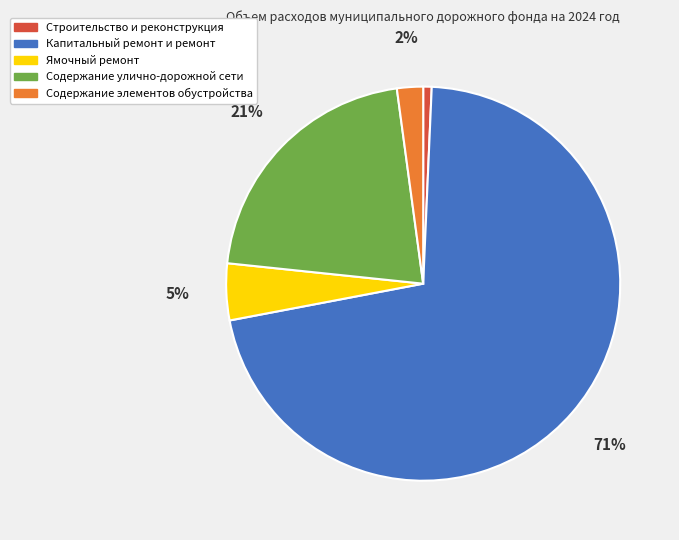

To the nearest percent, what is the difference between the Капитальный ремонт и ремонт and Содержание элементов обустройства slice percentages?

69%